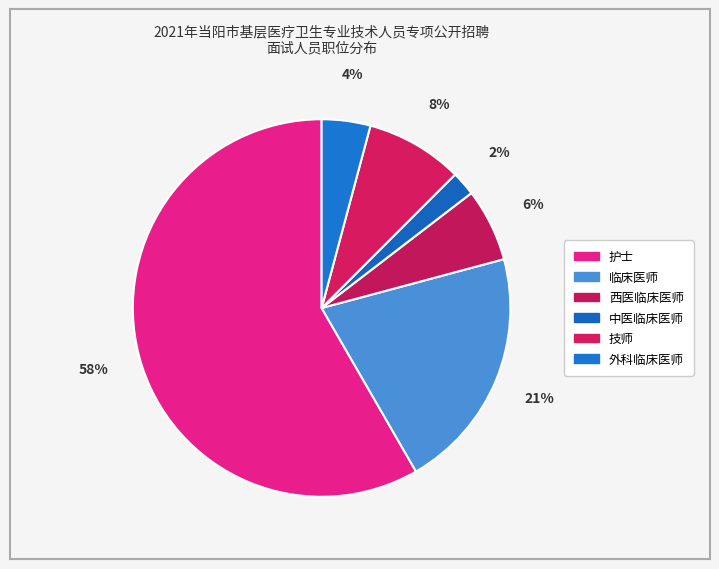

How many segments does this pie chart have?

6